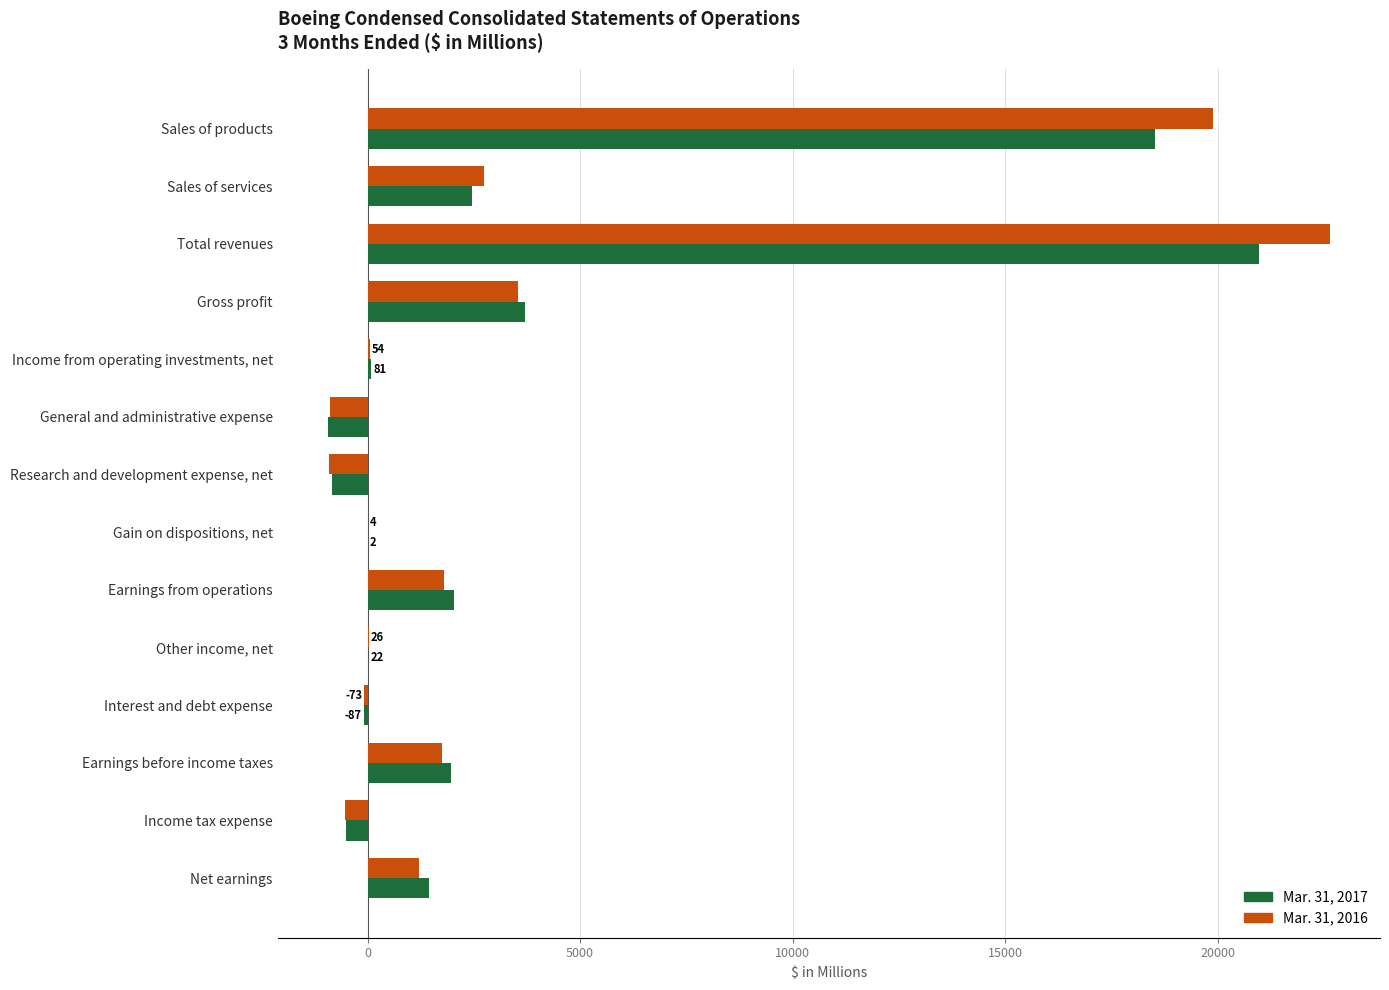

How many values in Mar. 31, 2016 are above zero?

10